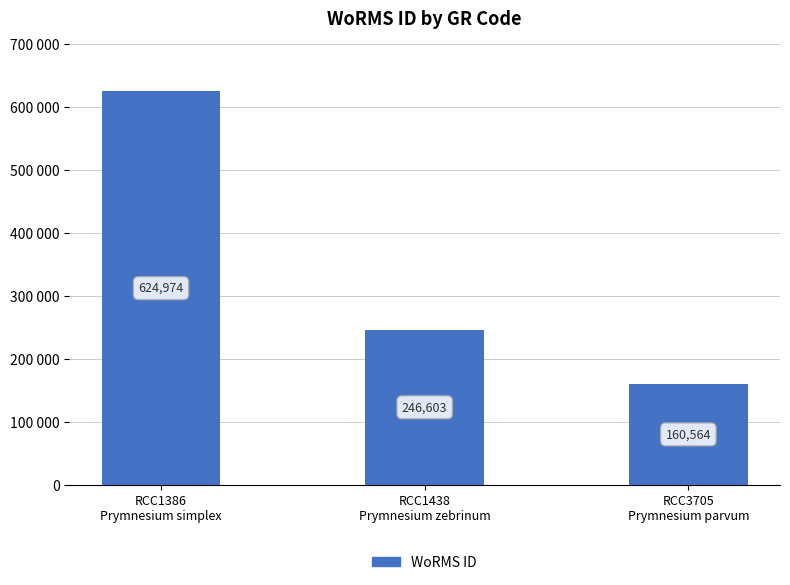

Does the chart contain any negative values?

No